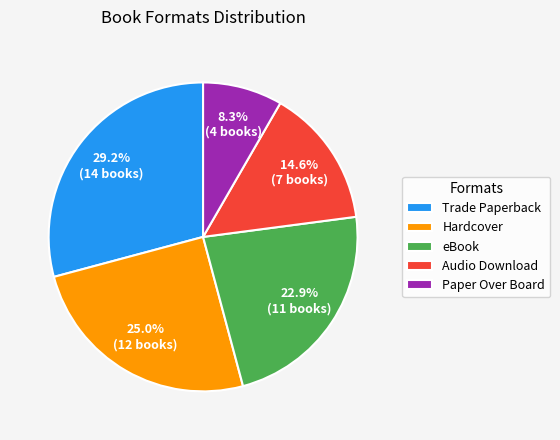

Is there a majority slice in this chart?

No